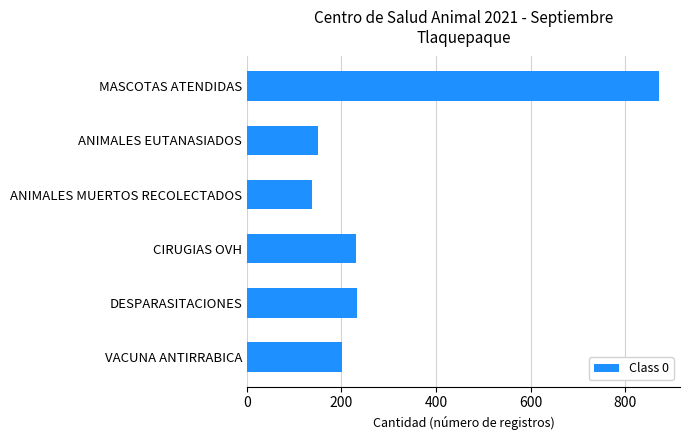

What is the difference between the maximum and minimum values?

734